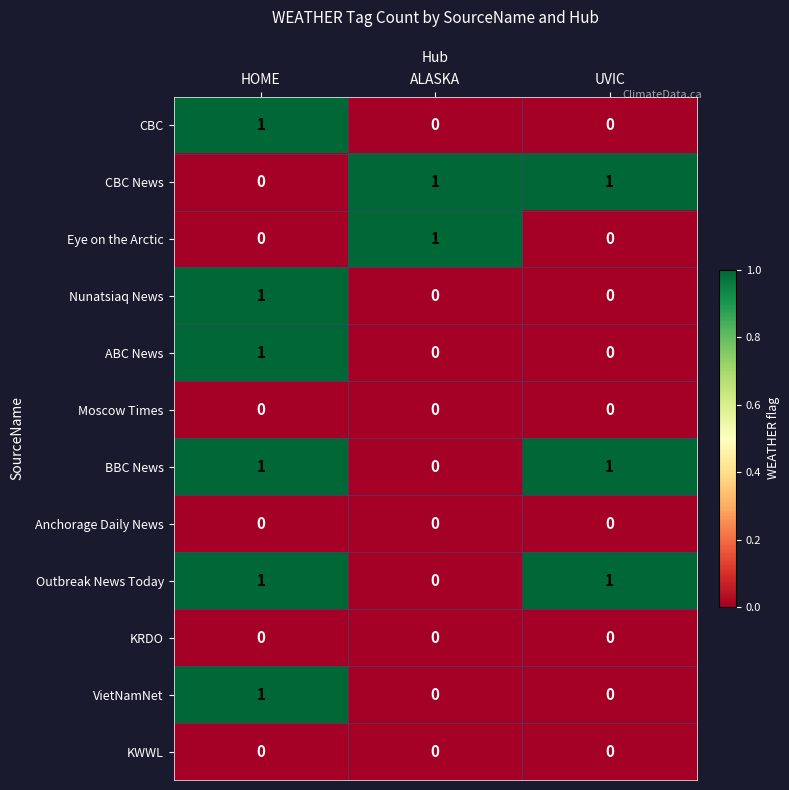

Count the CBC News values in the range 0 to 1.

3